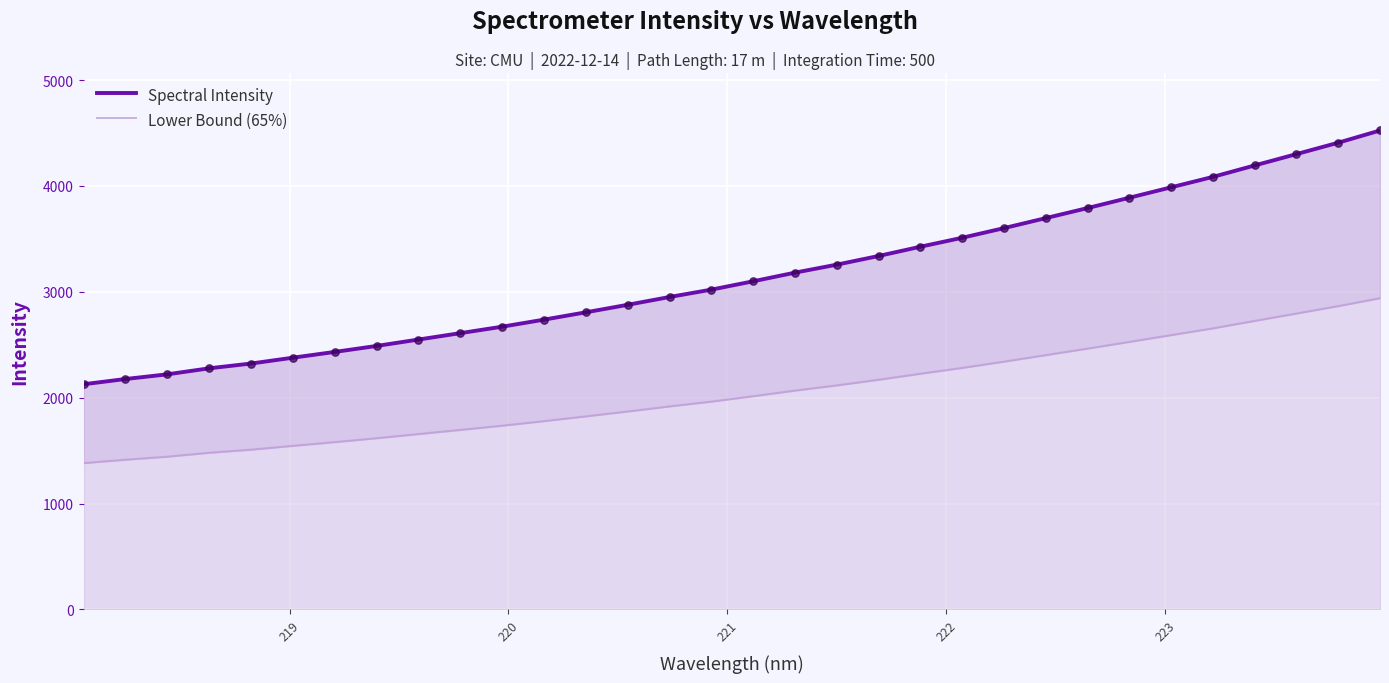

What are all the series names shown in the legend?

Spectral Intensity, Lower Bound (65%)